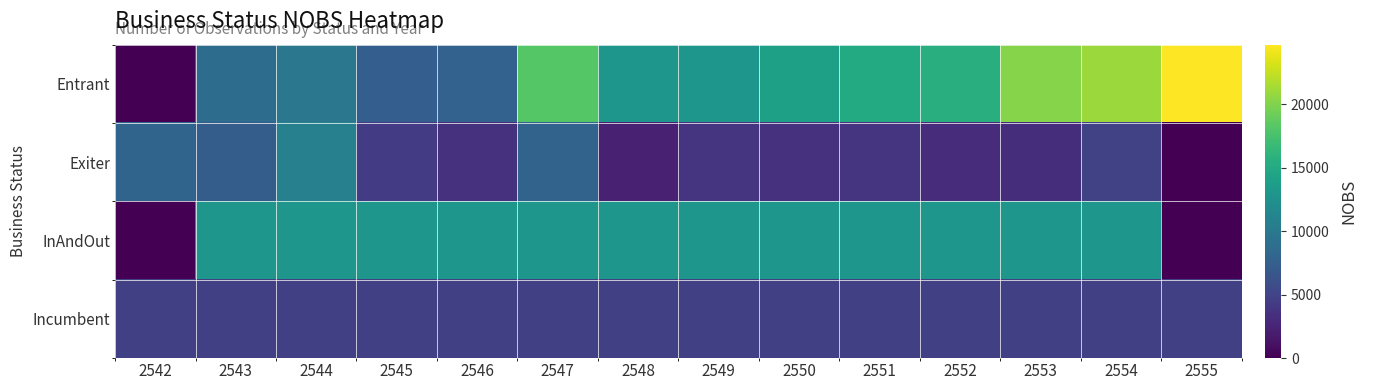

Which series has the largest range (max minus min)?

Entrant